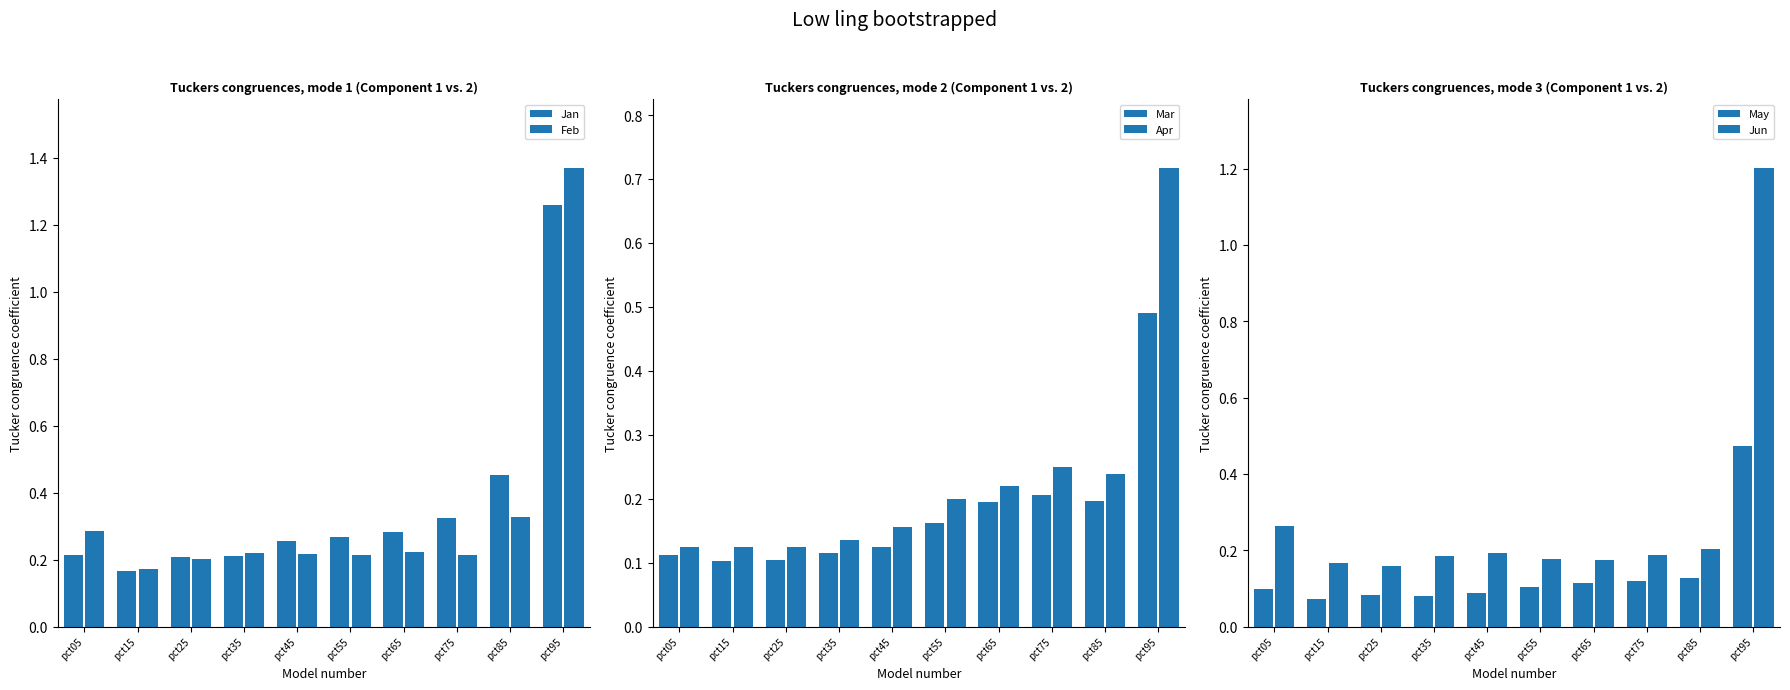

Which label corresponds to the largest value in the chart?

pct95